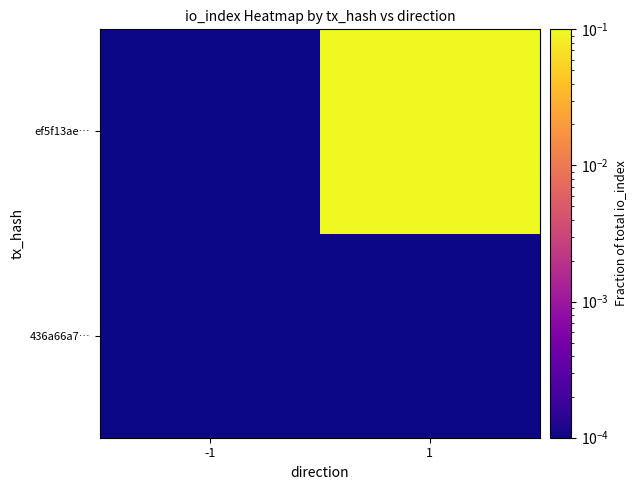

What is the difference between the highest and lowest values at 1?

1.0